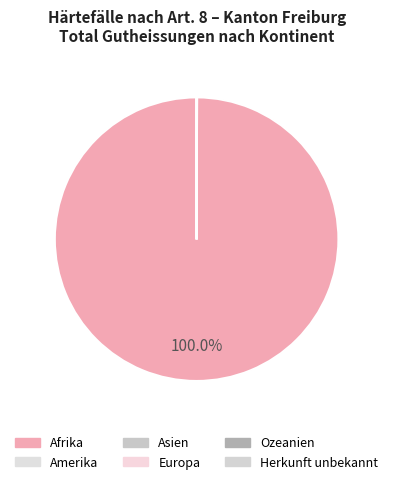

Rank the categories by value from highest to lowest.

Afrika, Amerika, Asien, Europa, Ozeanien, Herkunft unbekannt